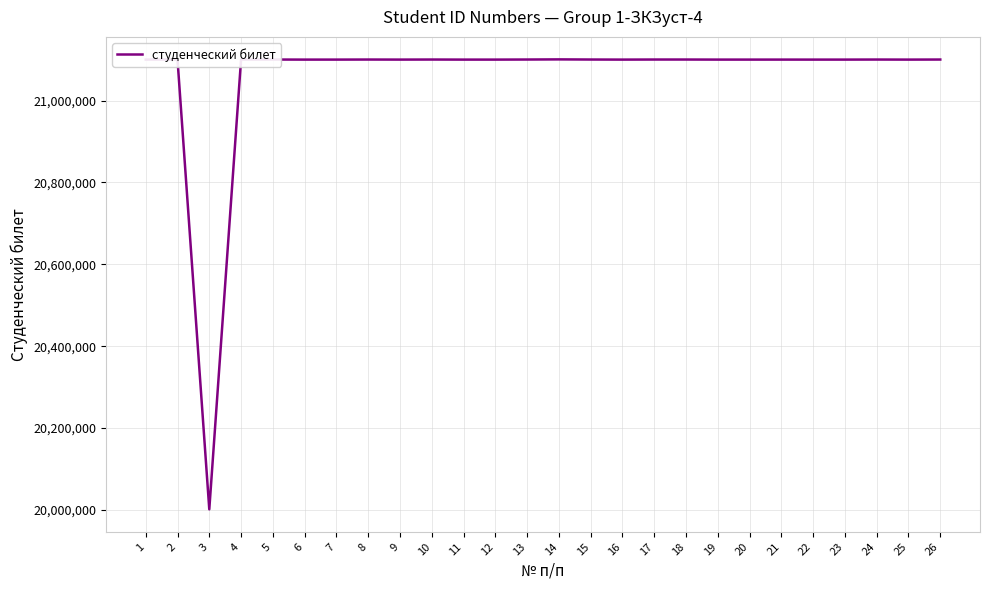

The chart shows a value of 21100206 at 8. True or false?

True